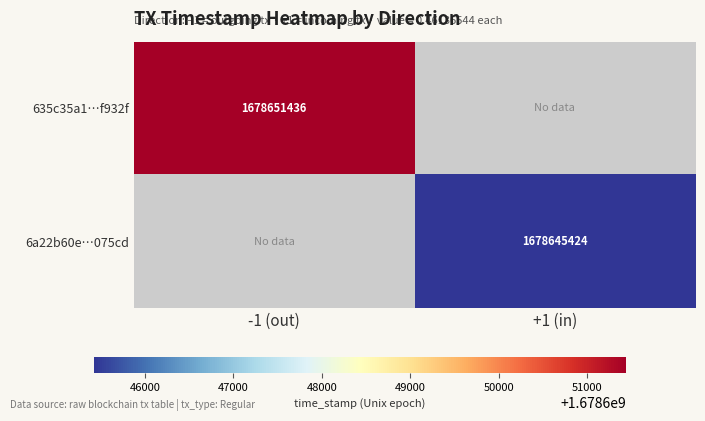

The value of 635c35a1…f932f at -1 (out) is 450028400.3. True or false?

False